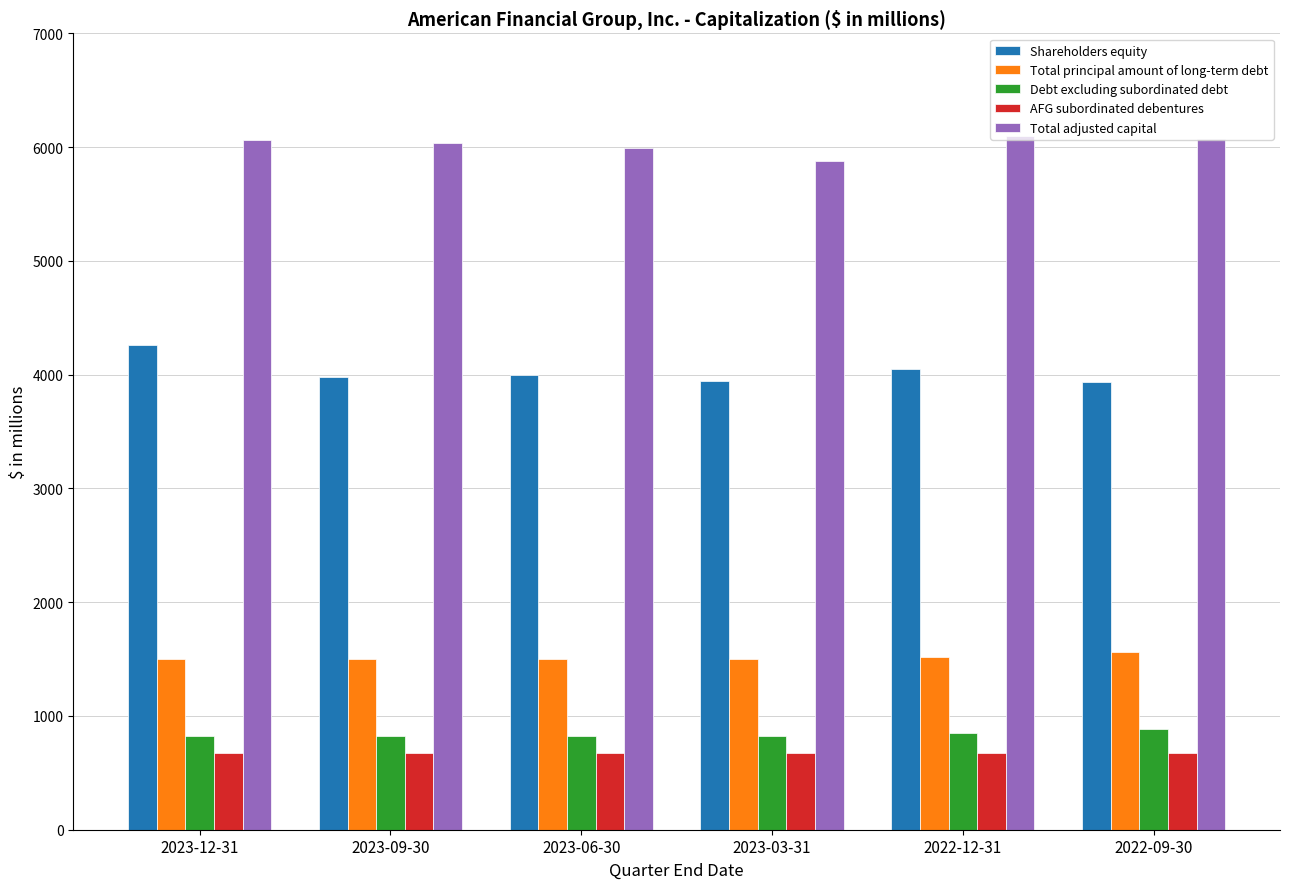

Is it true that Shareholders equity equals 4052 at 2022-12-31?

True